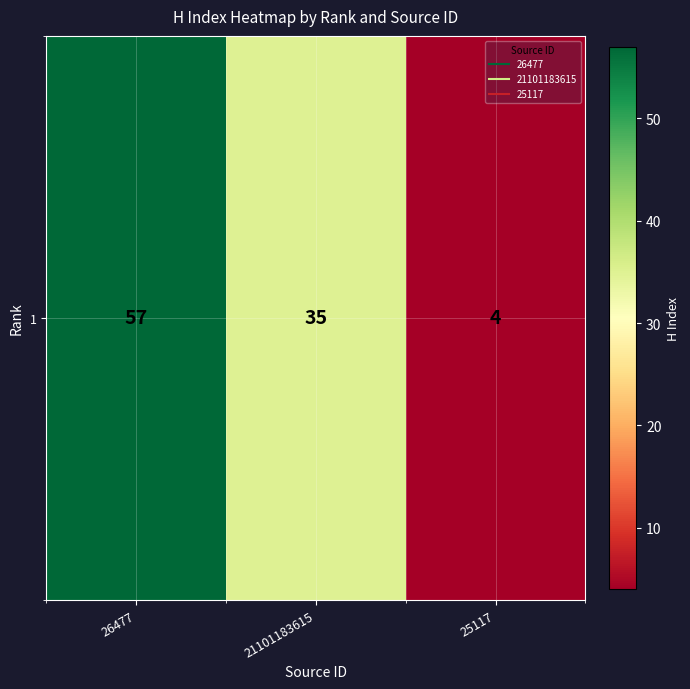

What is the minimum value shown in the chart?

4